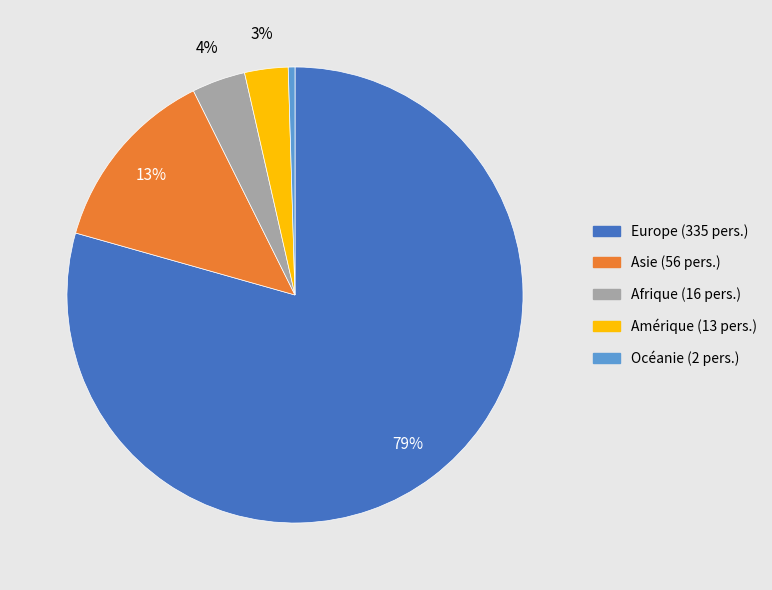

Is there a majority slice in this chart?

Yes